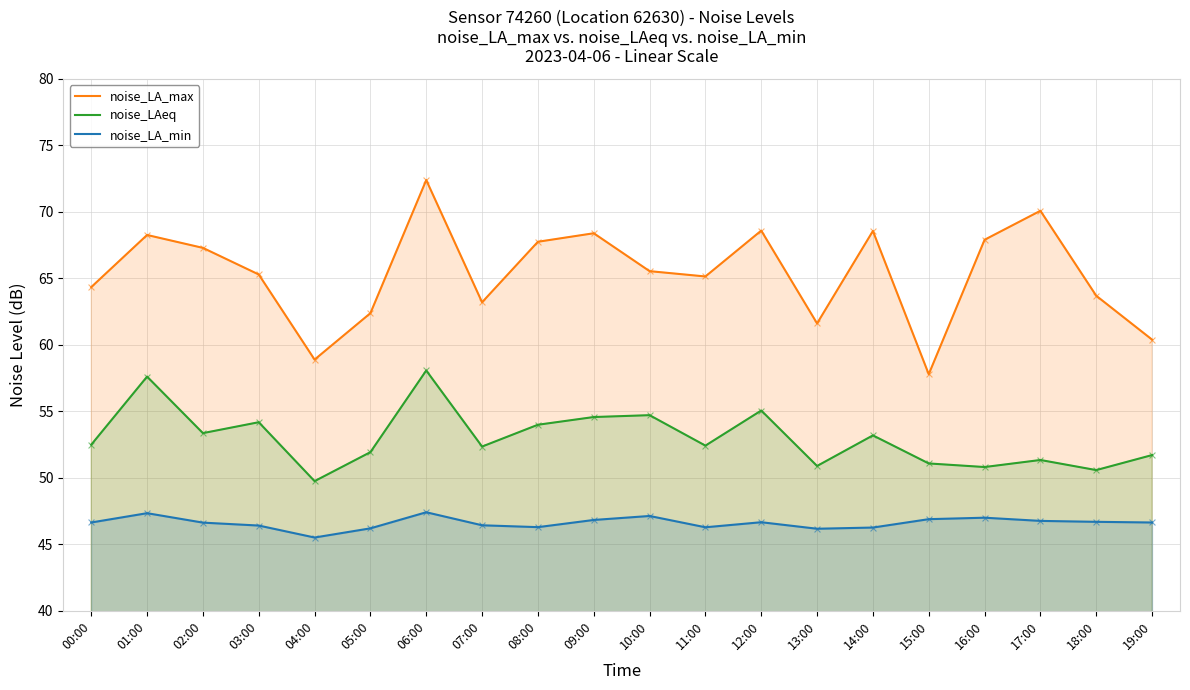

Is the value of noise_LA_max at 09:00 greater than the value of noise_LAeq at 04:00?

Yes